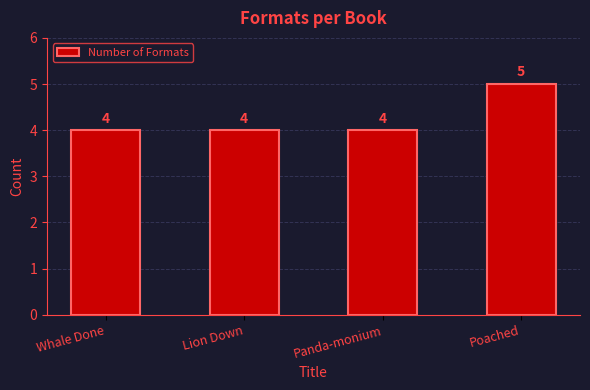

Approximately how many times larger is the value at Panda-monium compared to Lion Down?

1.0